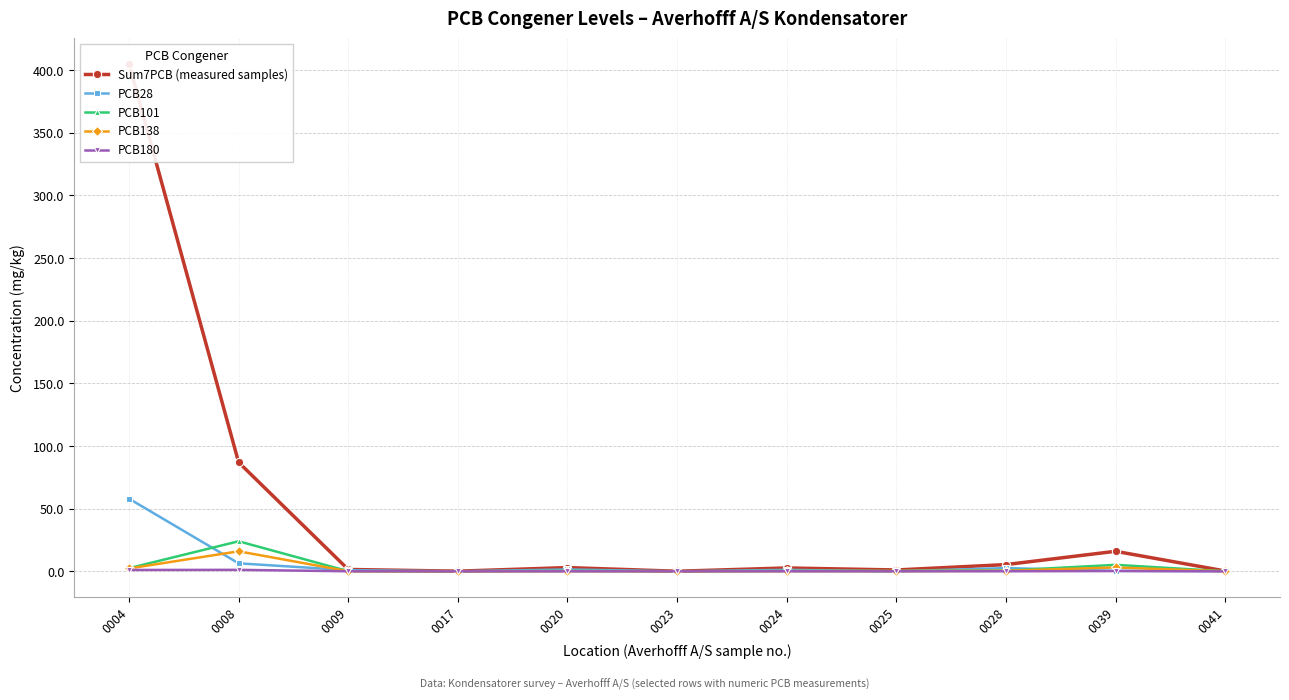

Between which two adjacent categories do PCB180 and PCB28 first intersect?

0024 and 0025